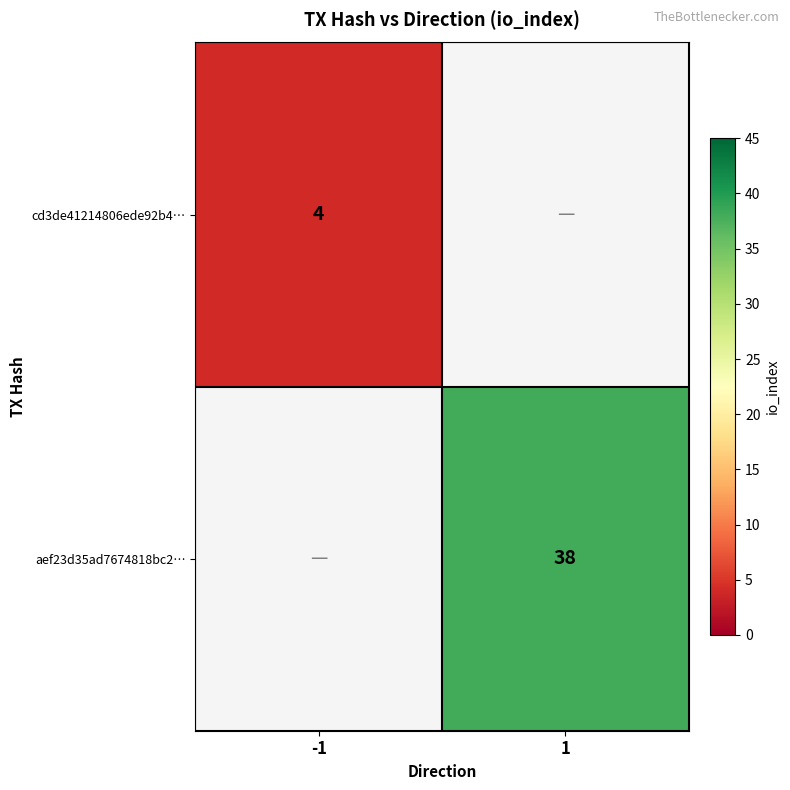

What is the maximum value shown in the chart?

38.0